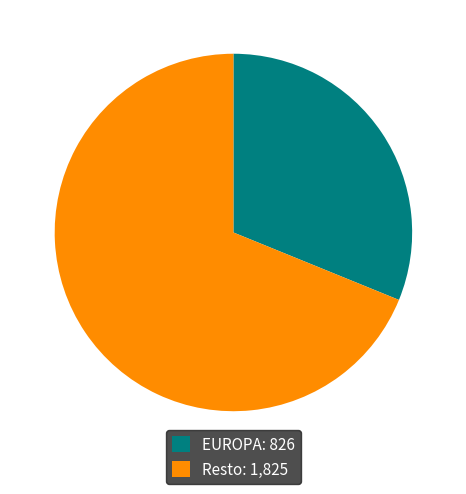

Is there a majority slice in this chart?

Yes